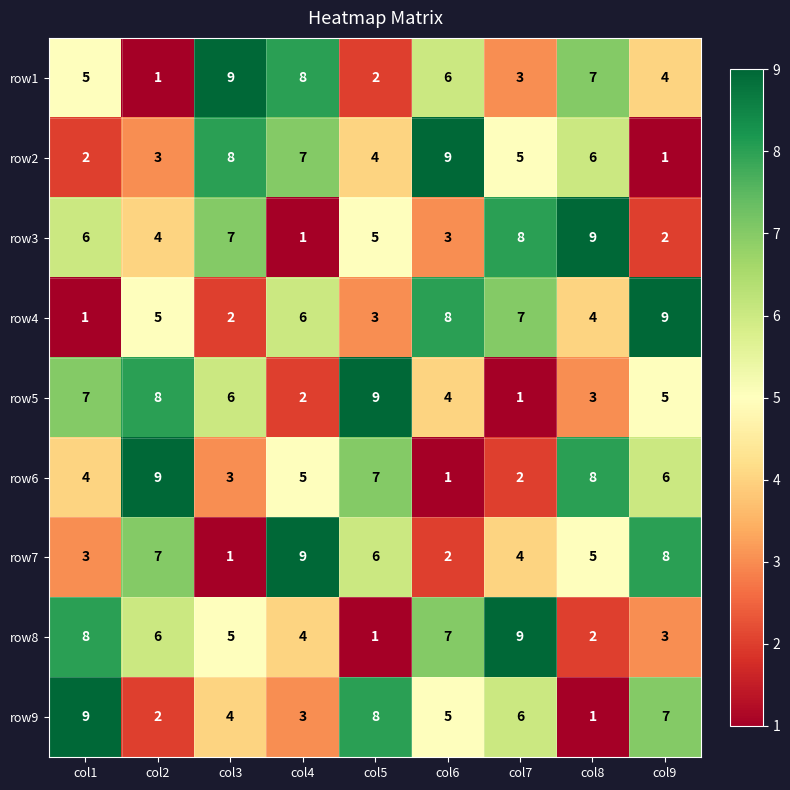

What is the maximum value for row6?

9